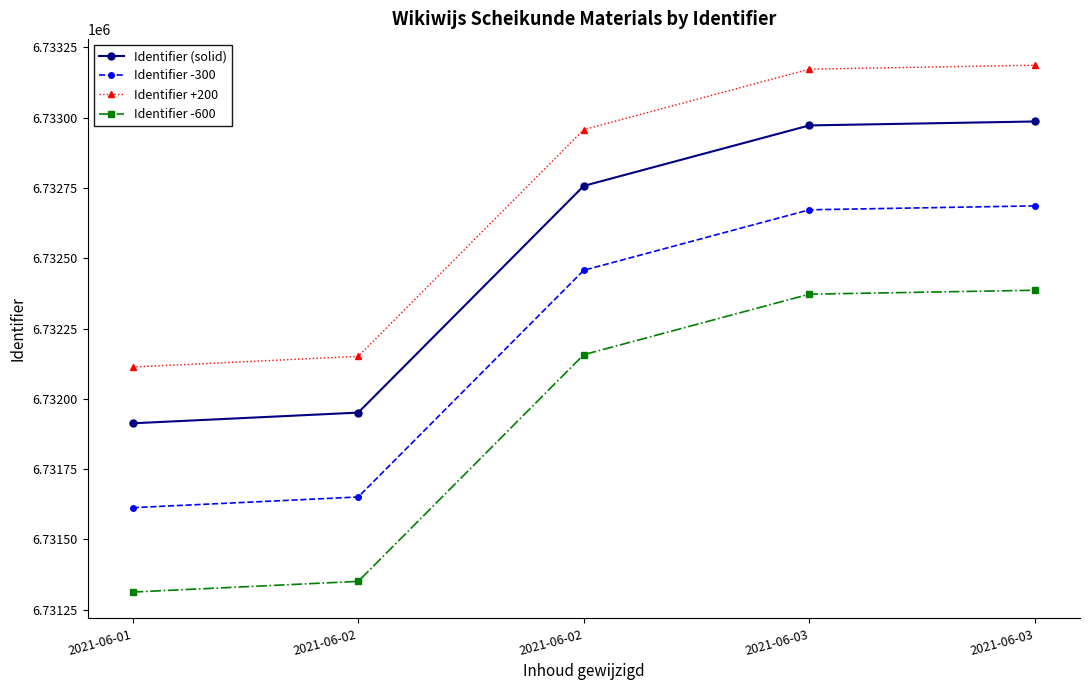

True or false: Identifier -600 and Identifier (solid) intersect in this chart.

False